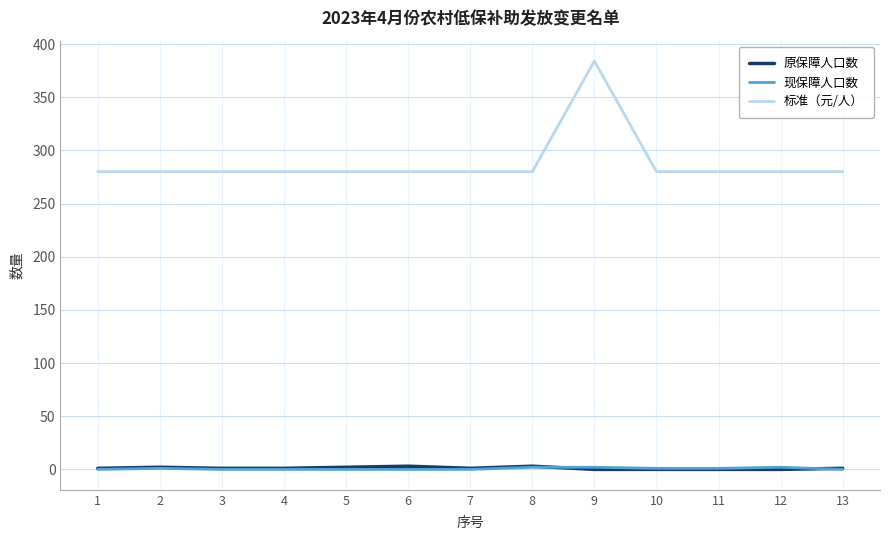

What is the total value across all series at 13?

281